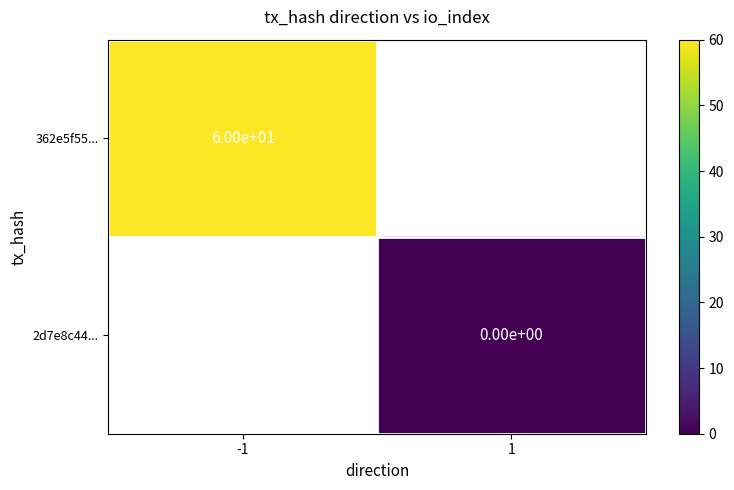

True or false: 362e5f55... has a value of 60 at -1.

True